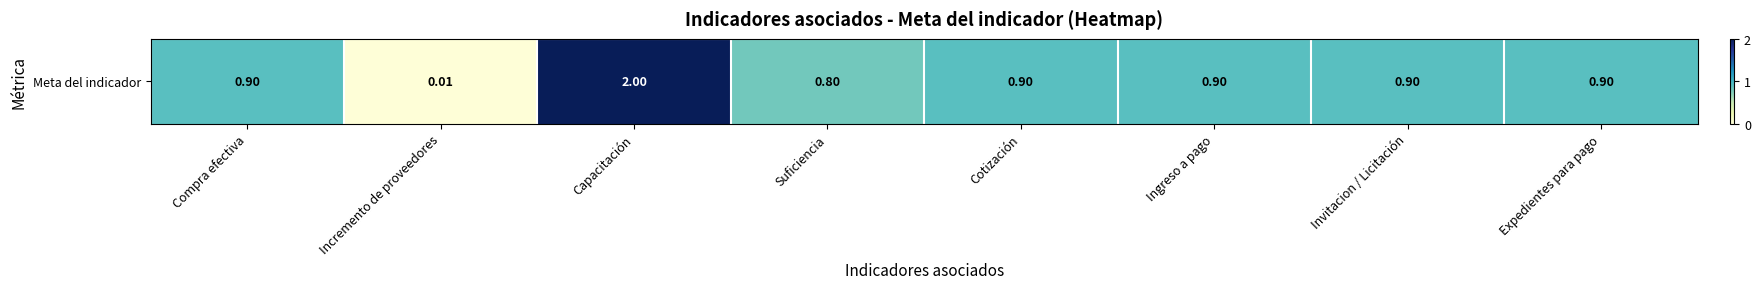

True or false: the data shows 0.8 at Suficiencia.

True